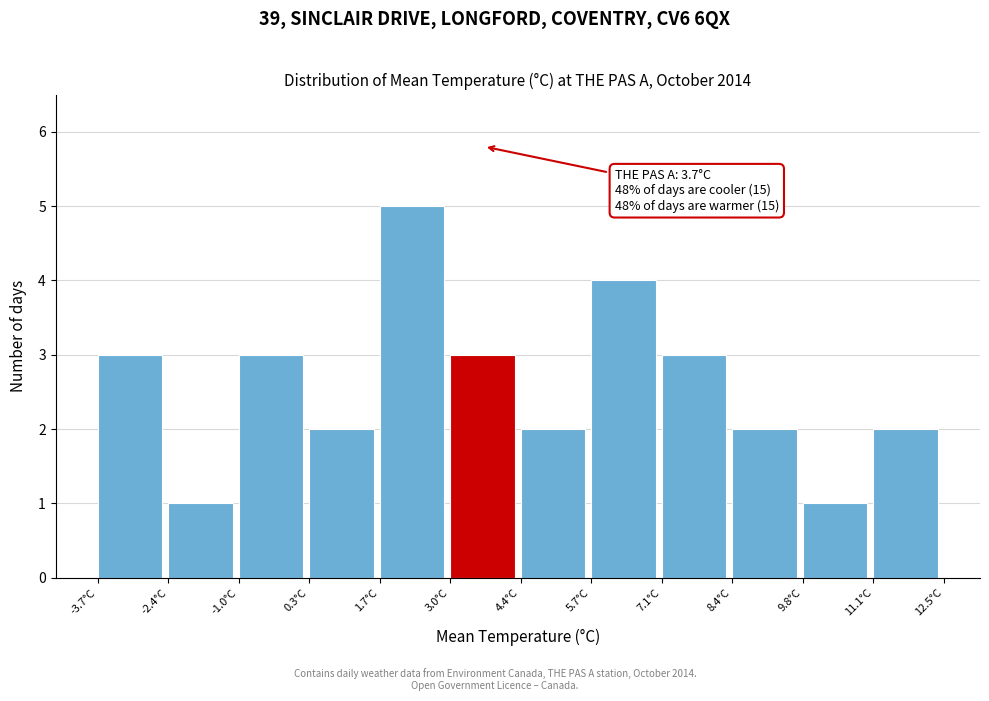

Which range on the x-axis has the tallest bar?

1.70 to 3.05